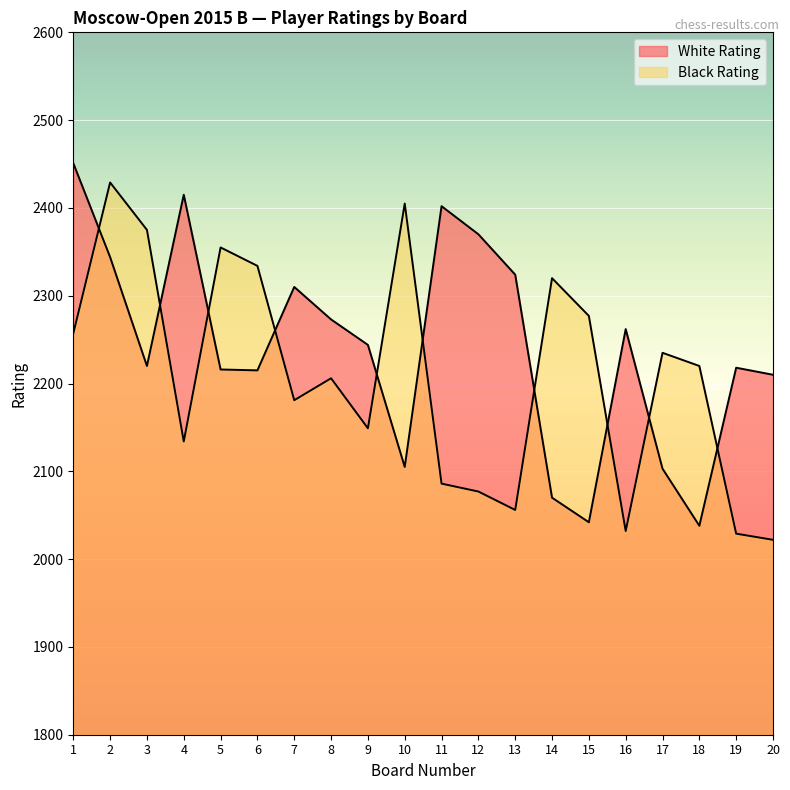

Rank the series by their maximum value, from lowest to highest.

Black Rating, White Rating